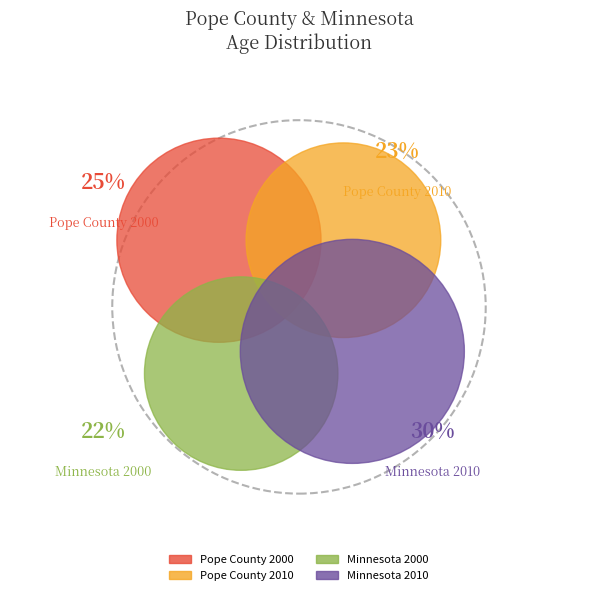

Is Pope County 2000 the majority of the pie?

No